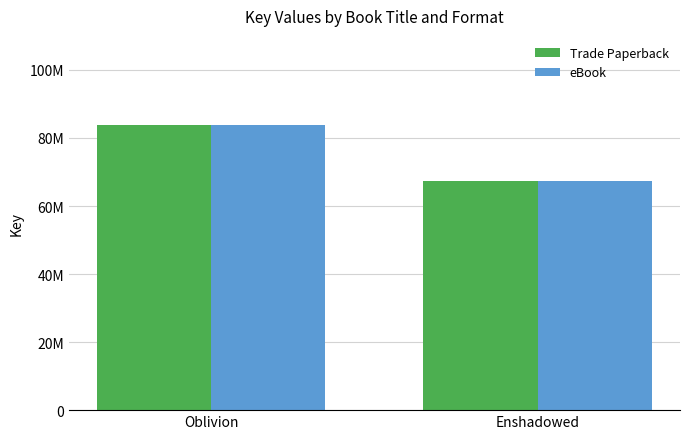

Which label corresponds to the smallest value in the chart?

Enshadowed